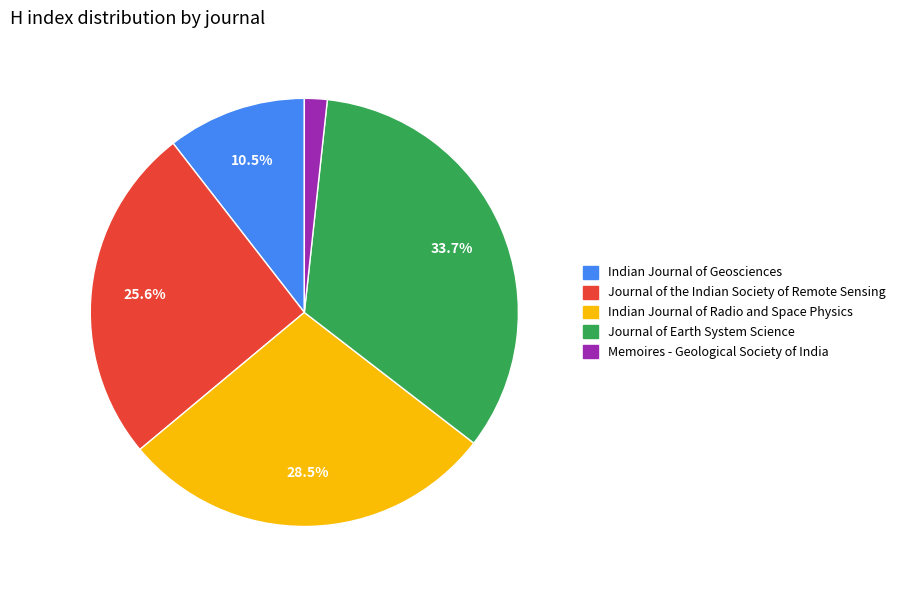

What is the smallest slice in the pie chart?

Memoires - Geological Society of India